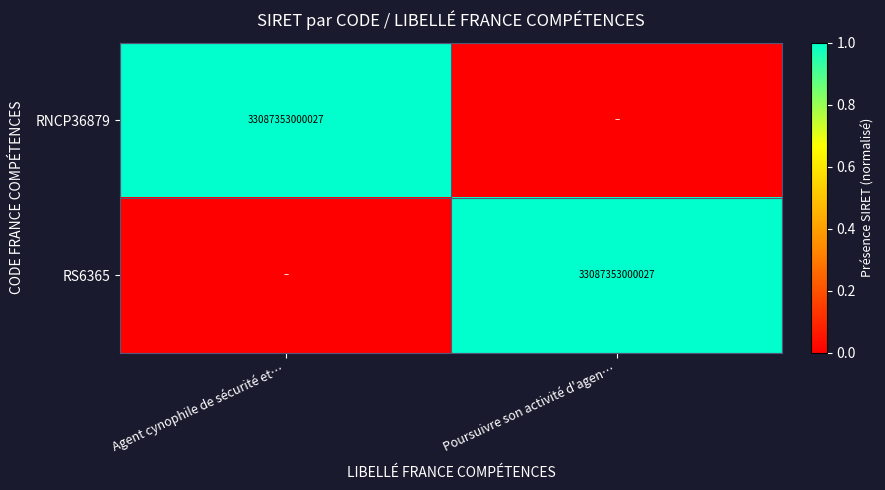

The value of RNCP36879 at Agent cynophile de sécurité et… is 7274149050431. True or false?

False